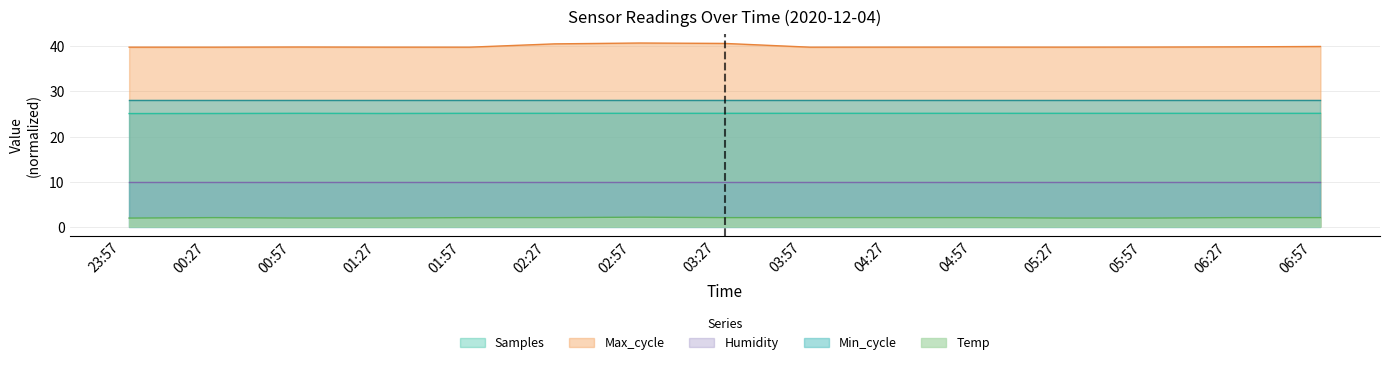

How many Samples values are between 25 and 26?

15